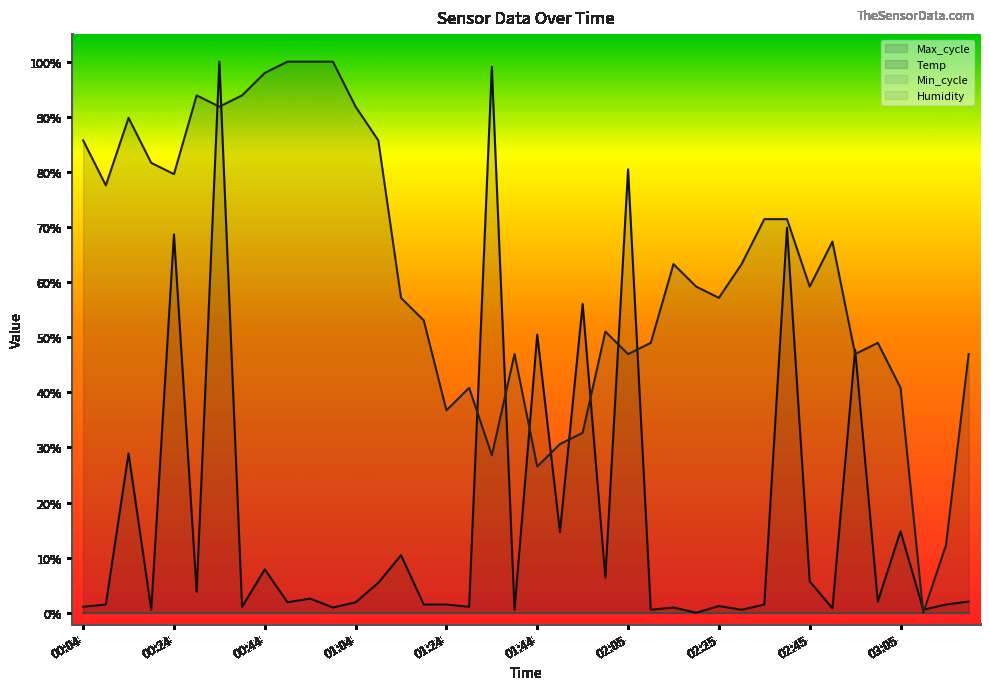

Which series has the largest total across all categories?

Temp